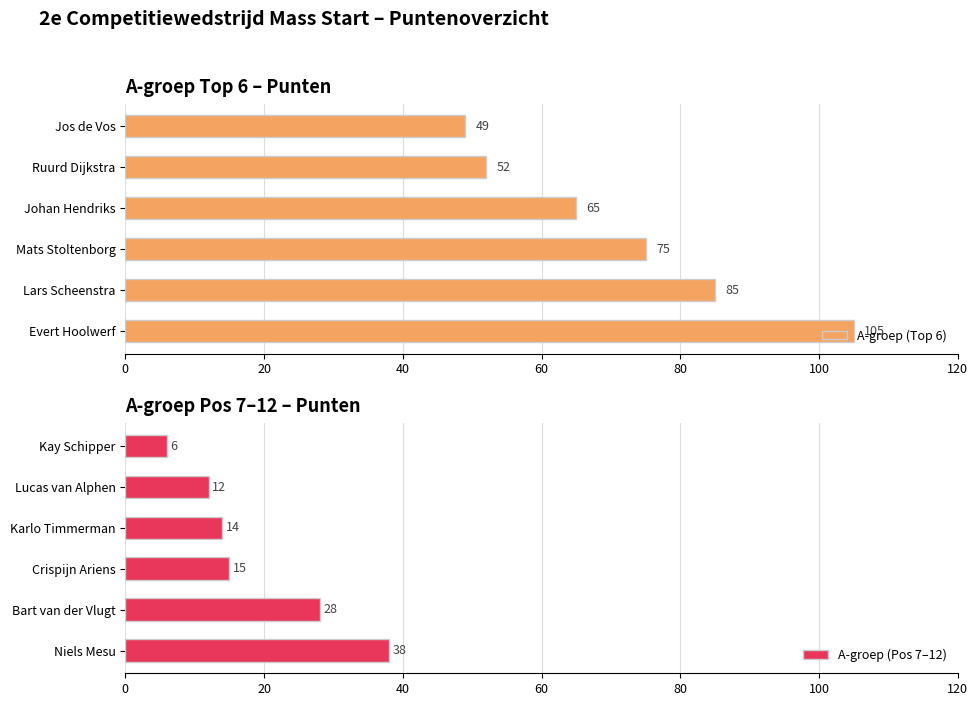

What is the sum of all A-groep (Top 6) values?

431